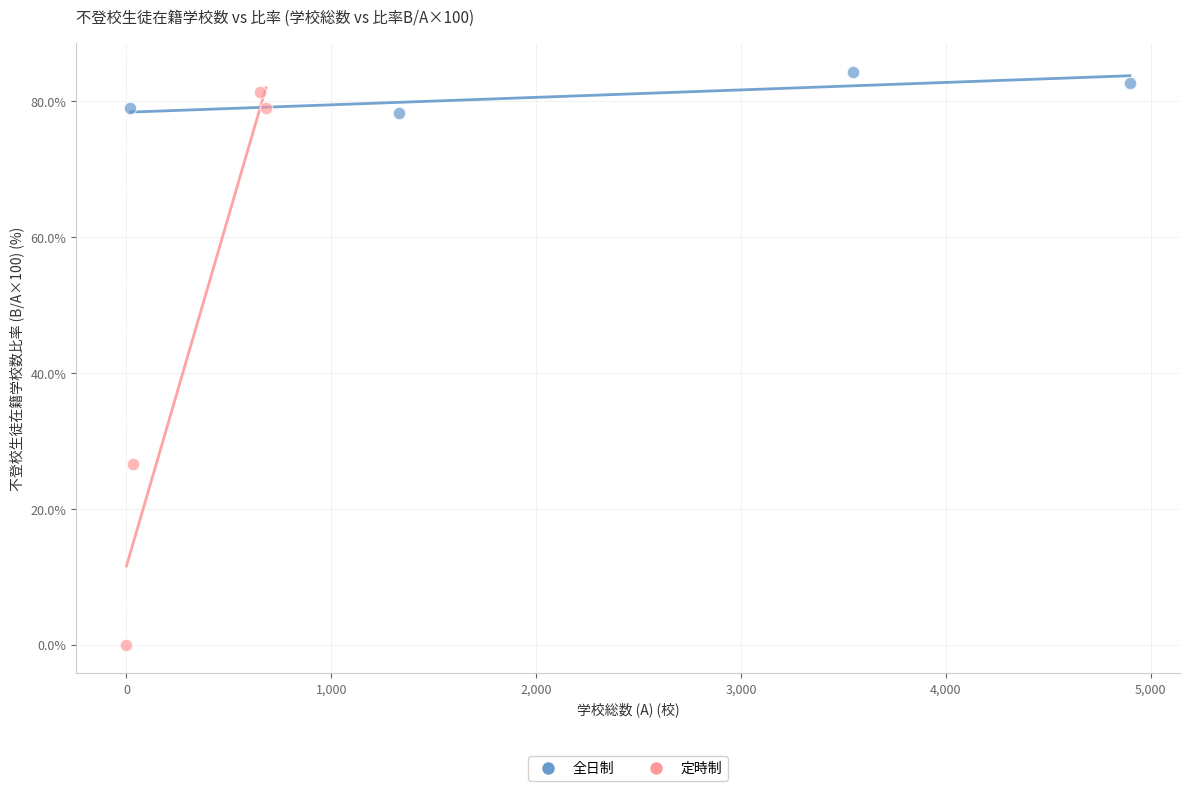

Which series has the largest Y range (max minus min)?

定時制